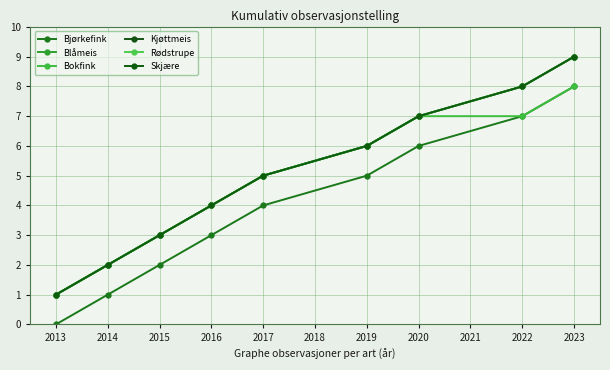

Reading right to left, what are all the values shown in this chart?

Bjørkefink: 8	7	6	5	4	3	2	1	0
Blåmeis: 9	8	7	6	5	4	3	2	1
Bokfink: 8	7	7	6	5	4	3	2	1
Kjøttmeis: 9	8	7	6	5	4	3	2	1
Rødstrupe: 9	8	7	6	5	4	3	2	1
Skjære: 9	8	7	6	5	4	3	2	1